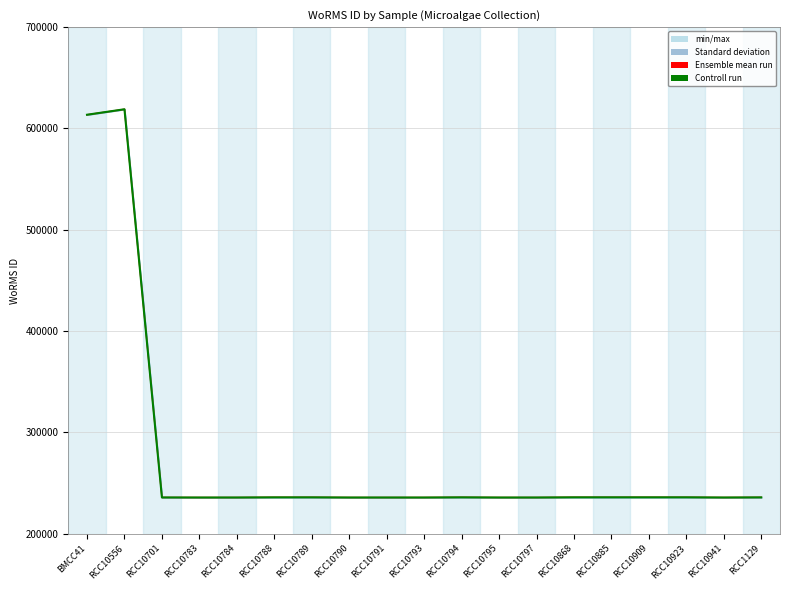

How many data points in Ensemble mean run are above 235923?

9